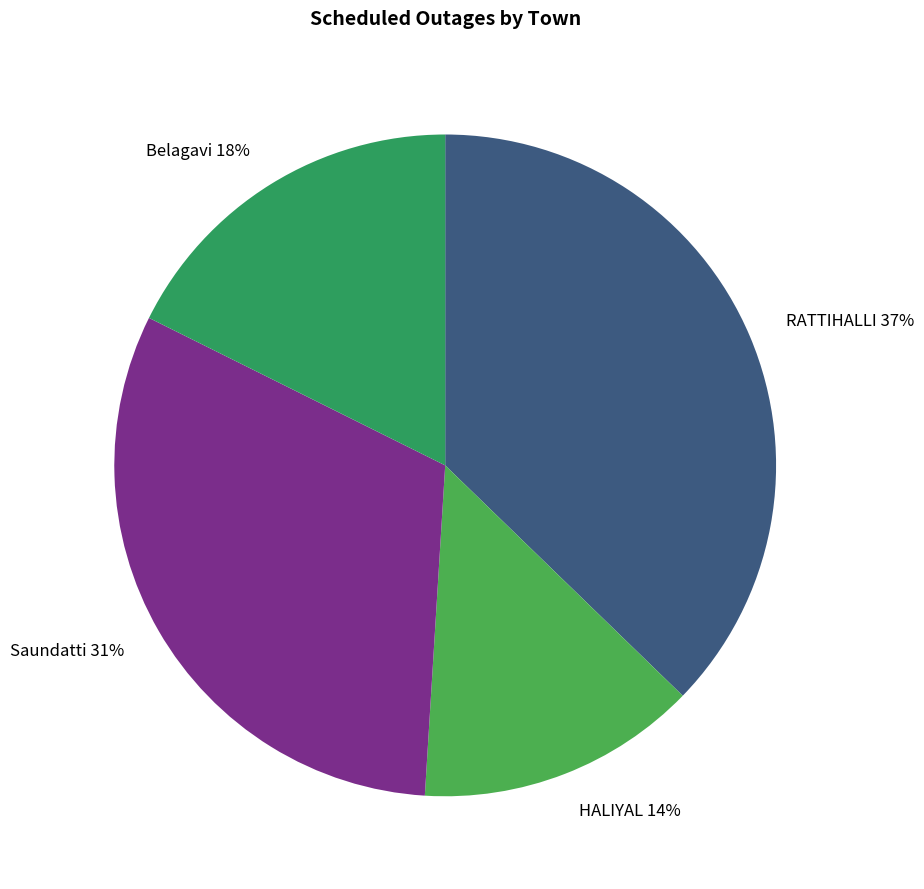

Rank the categories by value from lowest to highest.

HALIYAL, Belagavi, Saundatti, RATTIHALLI